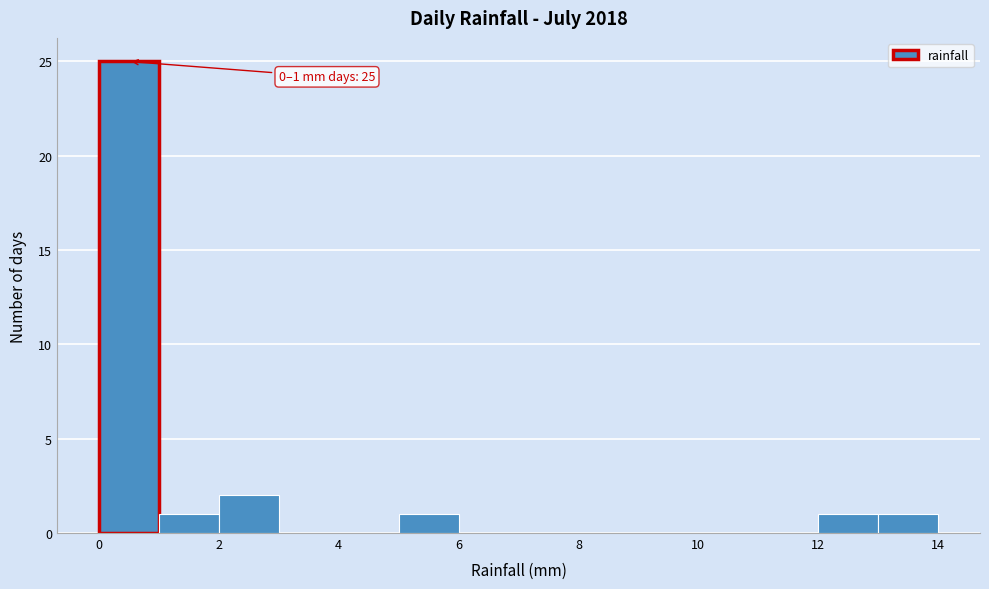

Over which range of the x-axis is the bar tallest?

0 to 1